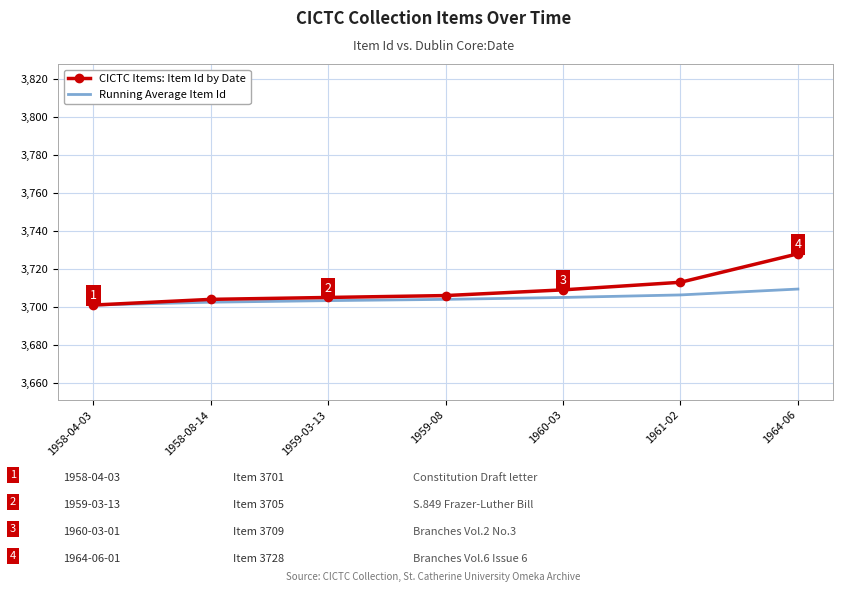

What are all the series names shown in the legend?

CICTC Items: Item Id by Date, Running Average Item Id